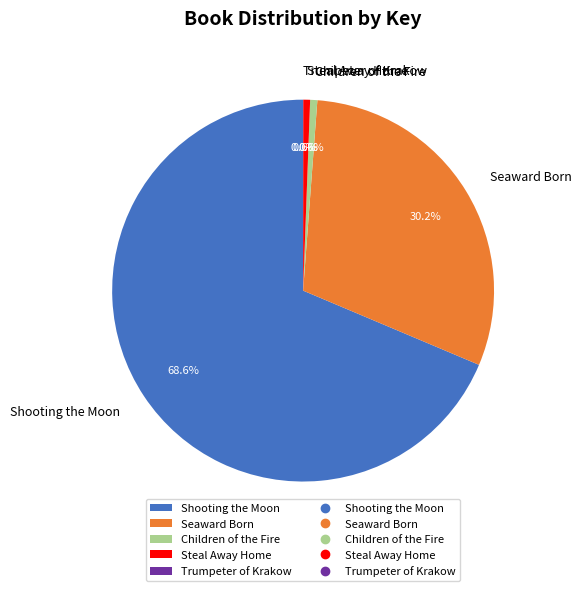

What percentage is the Seaward Born slice, to the nearest percent?

30%